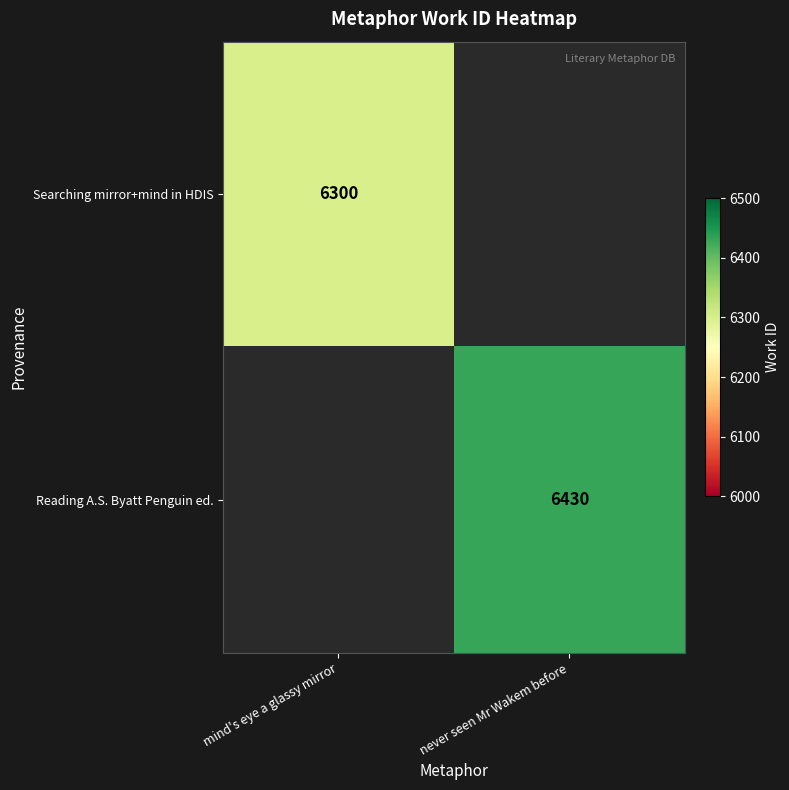

True or false: Reading A.S. Byatt Penguin ed. has a value of 9349 at never seen Mr Wakem before.

False